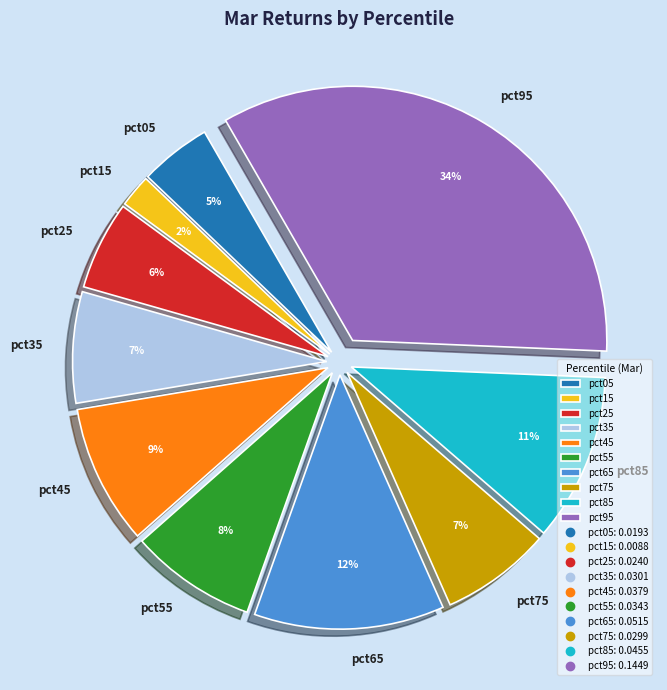

The pct65 slice represents 12% of the pie. True or false?

True